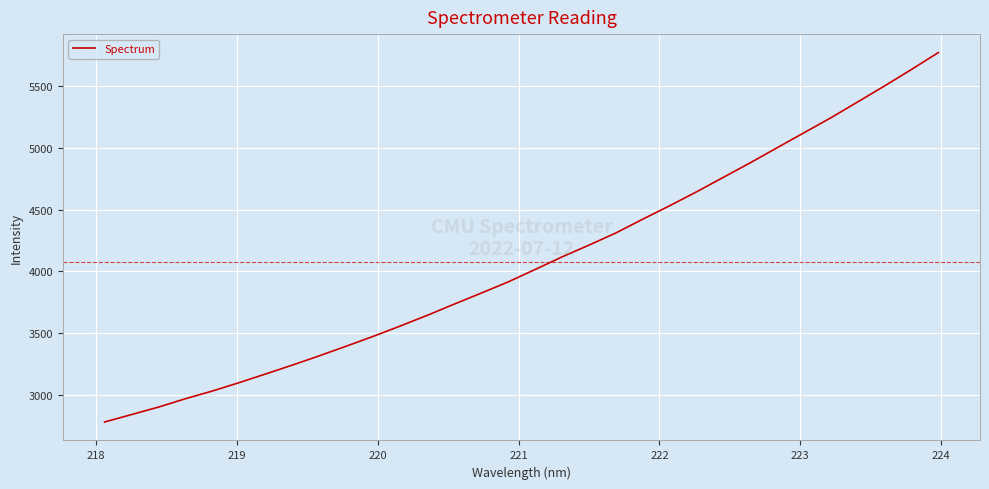

Is this an area chart (filled region under the line)?

No